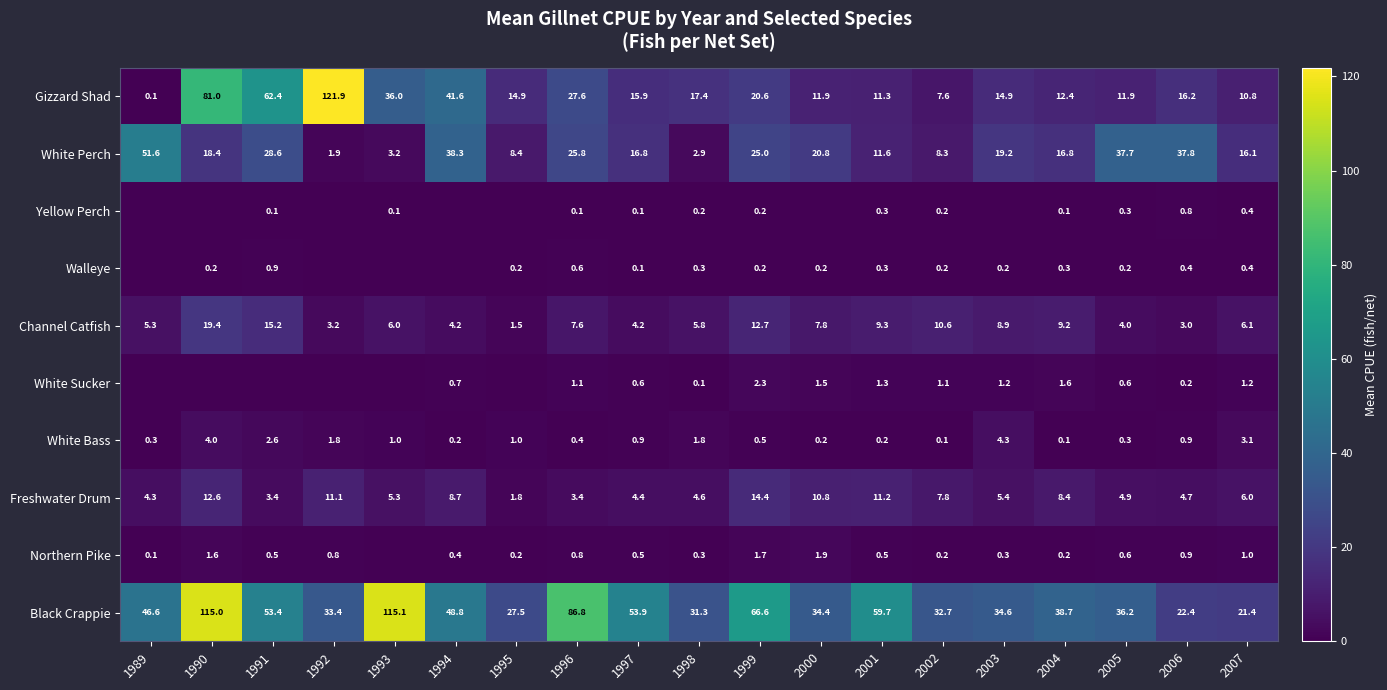

What is the difference between the Freshwater Drum values at 1994 and 2004?

0.3